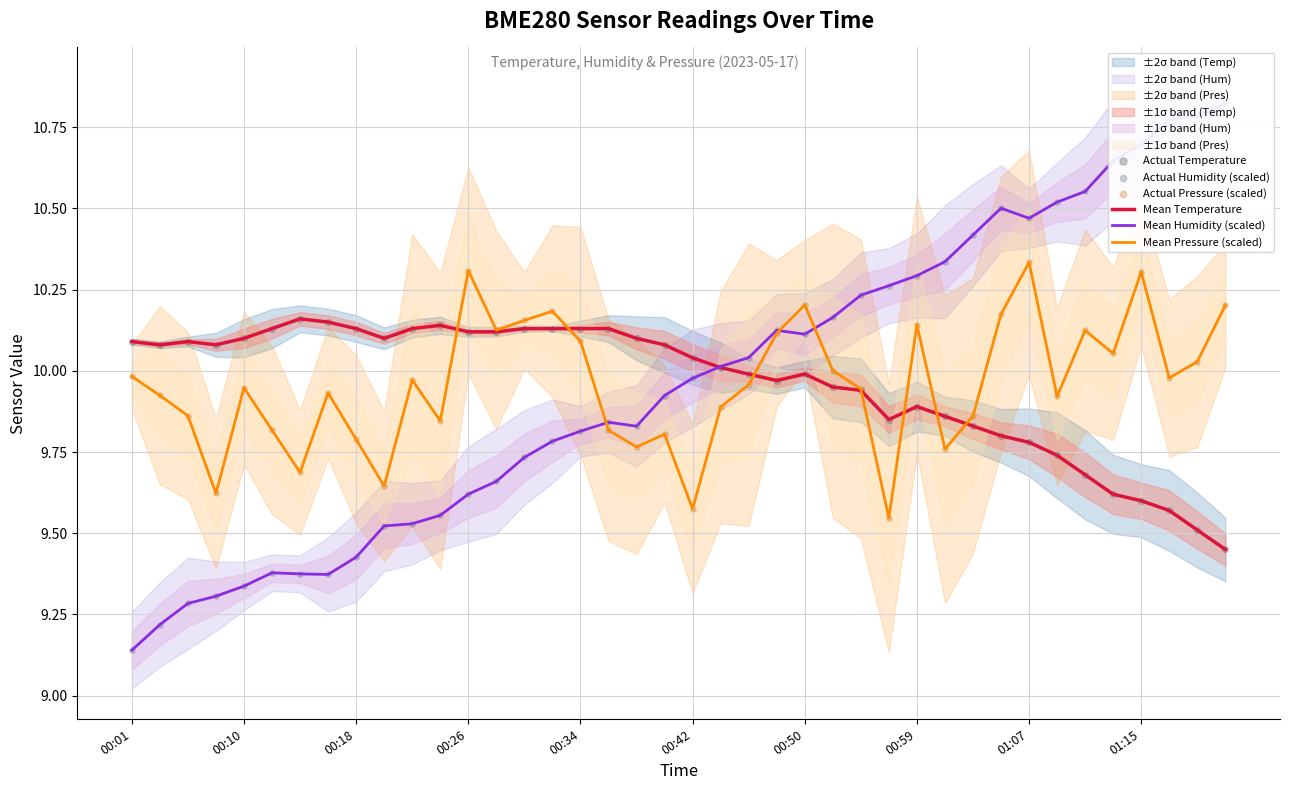

Which series has the largest Y range (max minus min)?

Mean Humidity (scaled)